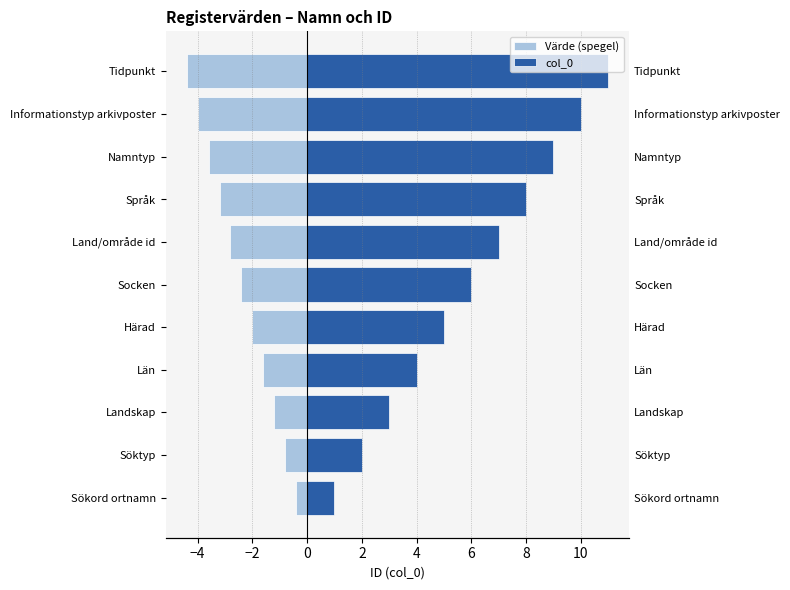

What is the spread (max minus min) of values at Land/område id?

9.8